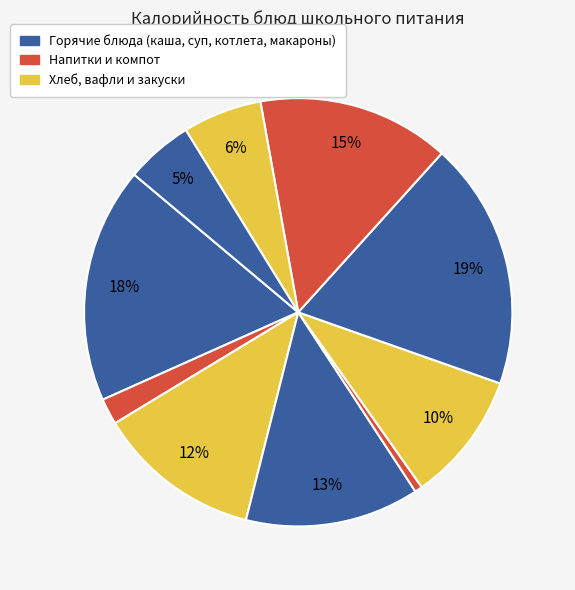

How many slices are in this pie chart?

10